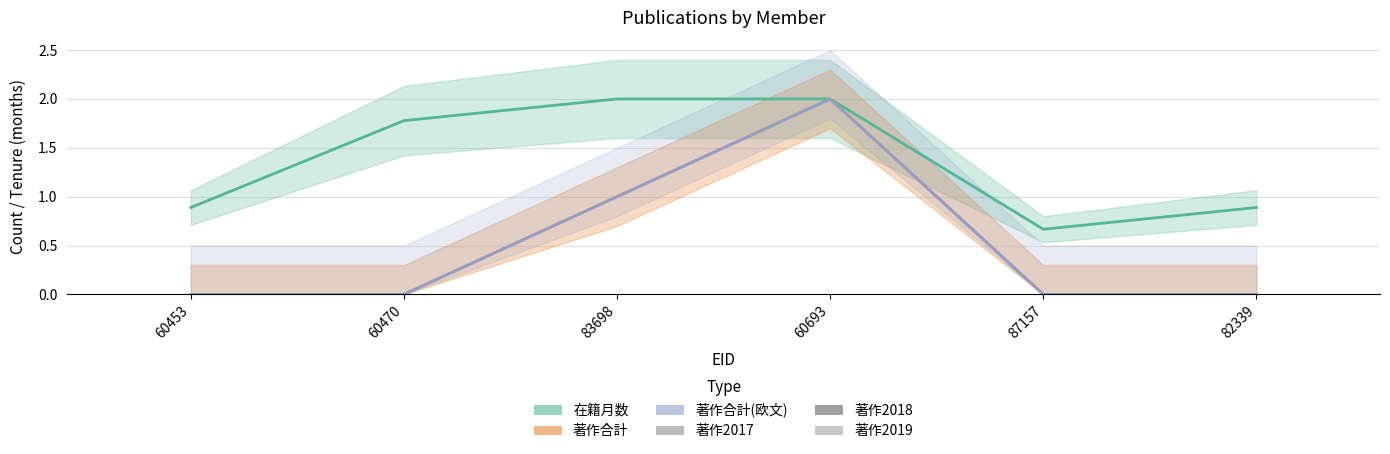

At how many categories does at least one series exceed 0?

6